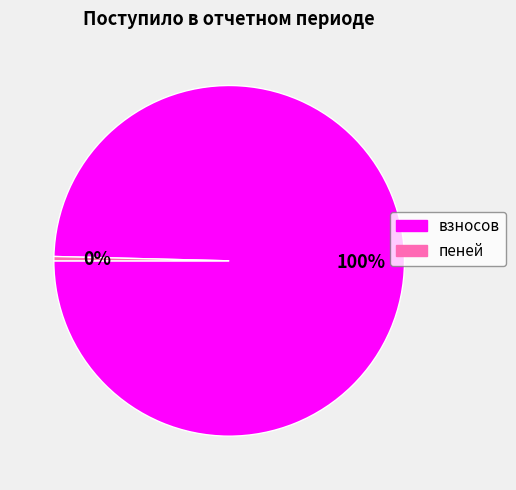

Rank the categories by value from lowest to highest.

пеней, взносов